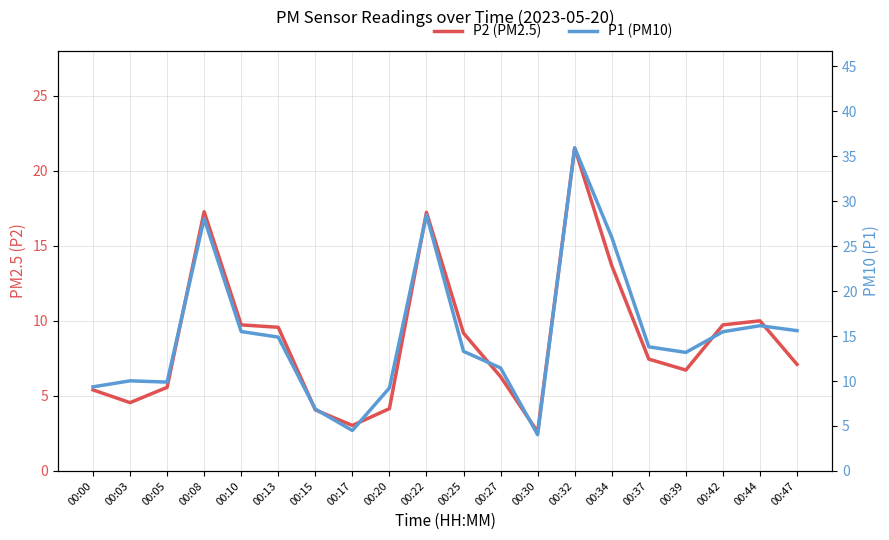

At which label does P1 (PM10) first exceed 13?

00:08